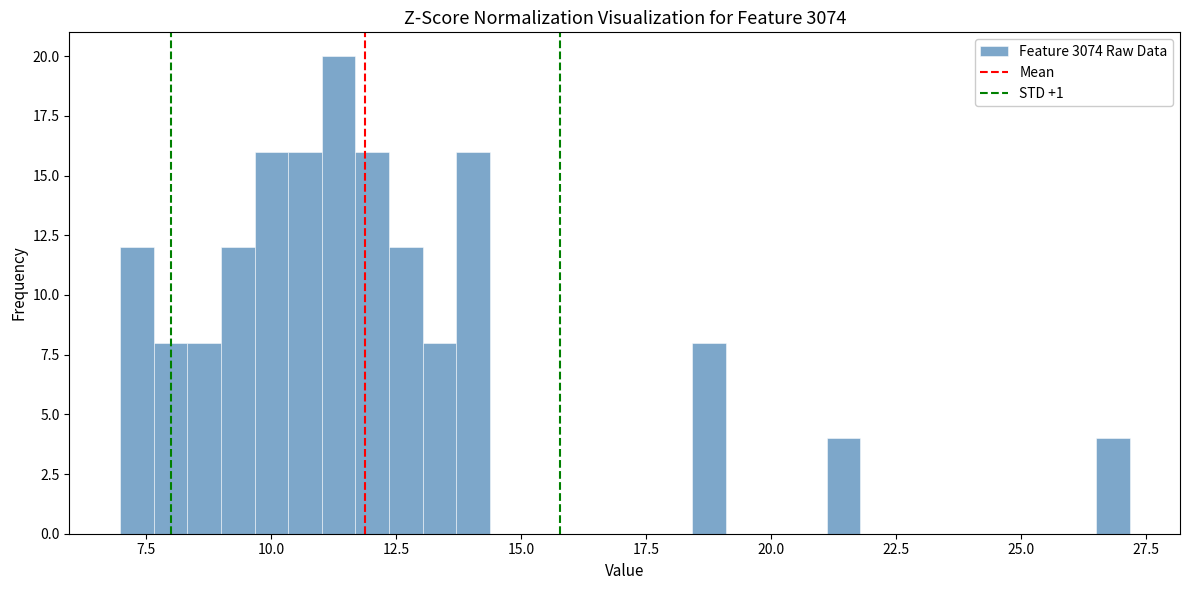

Read against the x-axis, roughly where is the centre of the tallest bar?

11.5